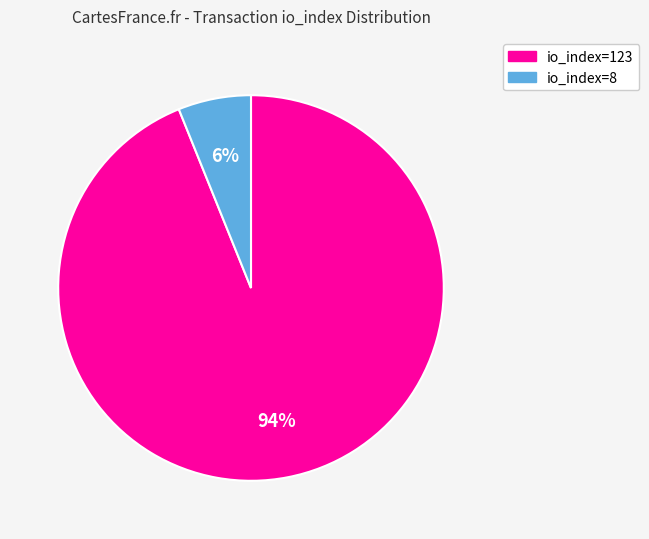

To the nearest percent, what is the combined percentage of io_index=8 and io_index=123?

100%